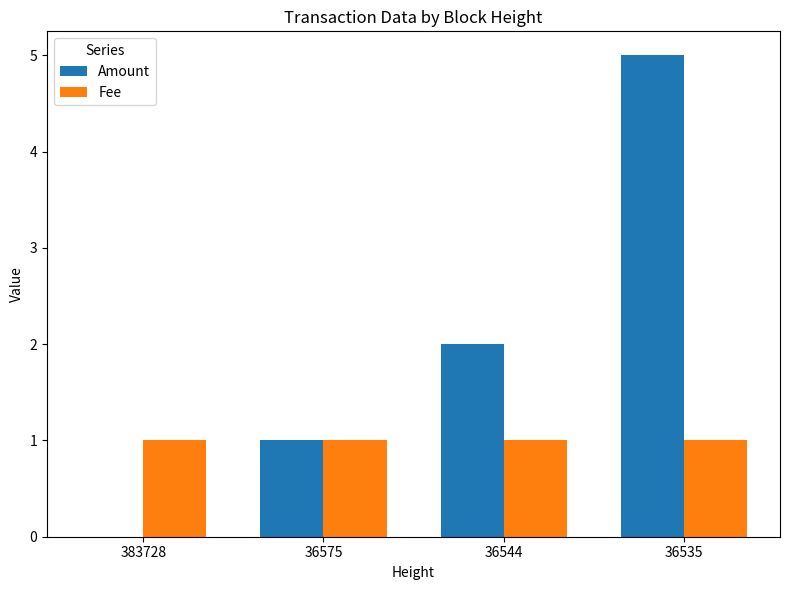

Reading right to left, extract all data points from this chart.

Amount: 5	2	1	0
Fee: 1	1	1	1